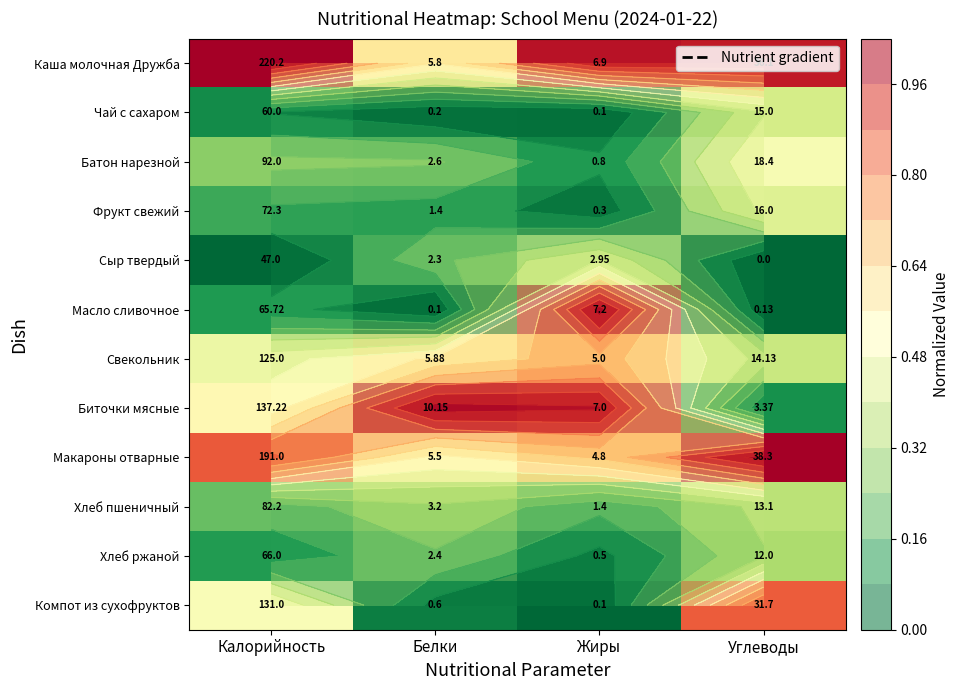

The value of Фрукт свежий at Жиры is 0.1. True or false?

False